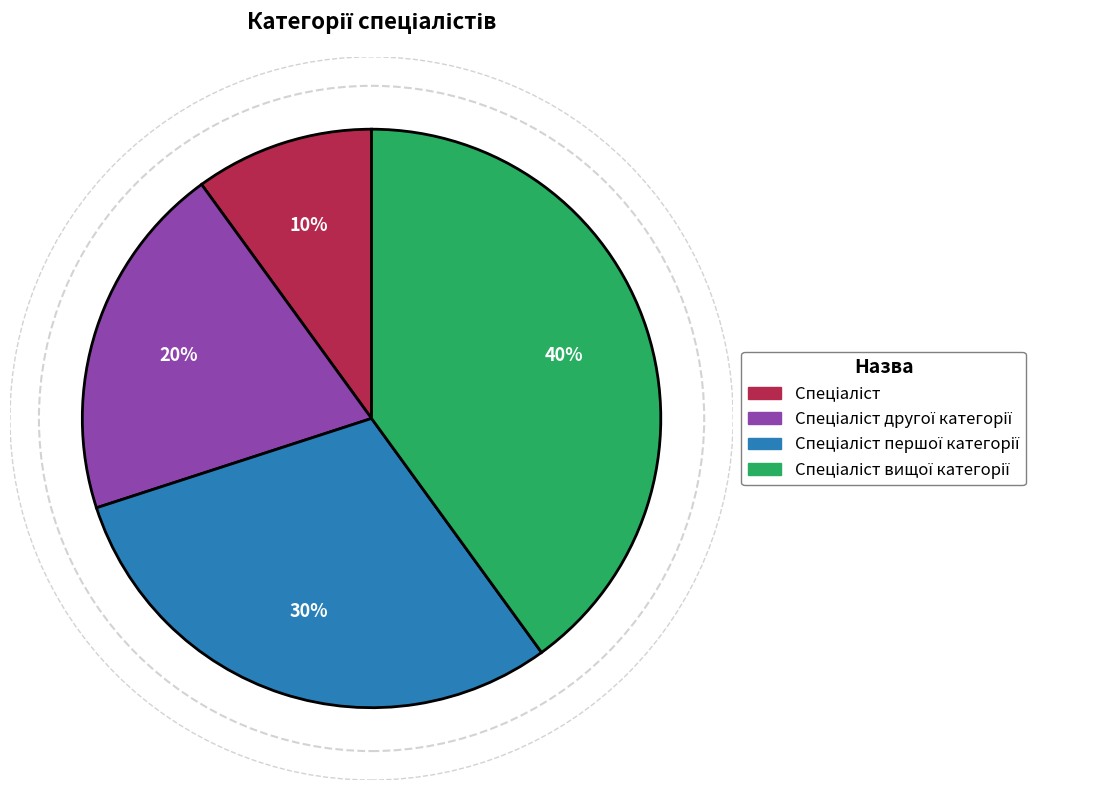

To the nearest percent, what is the average slice percentage?

25%